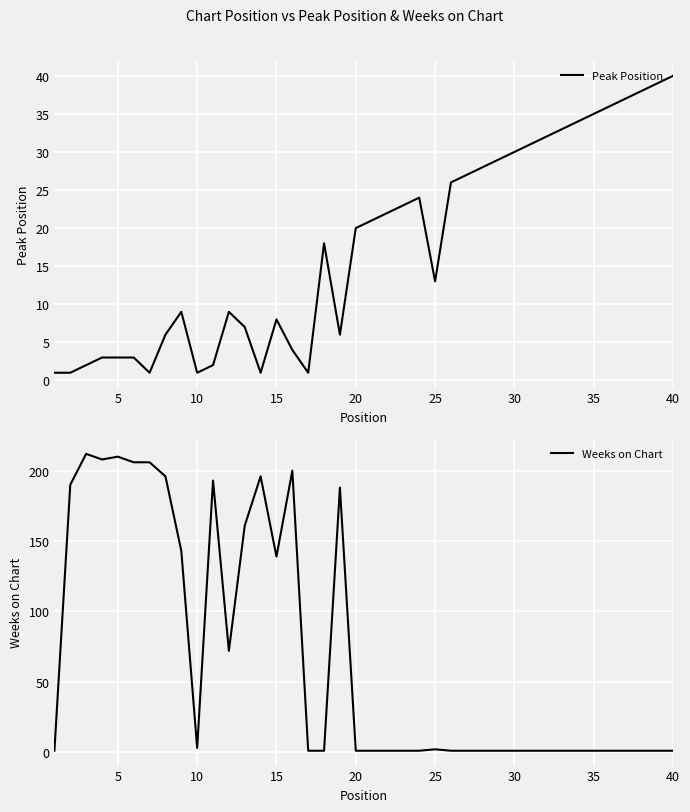

Is this an area chart (filled region under the line)?

No